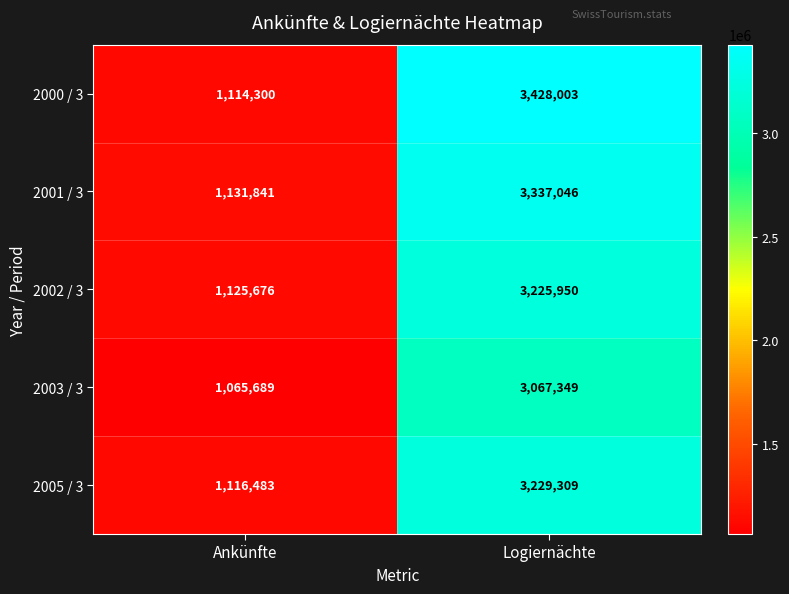

At which category does the chart reach its peak across all series?

Logiernächte